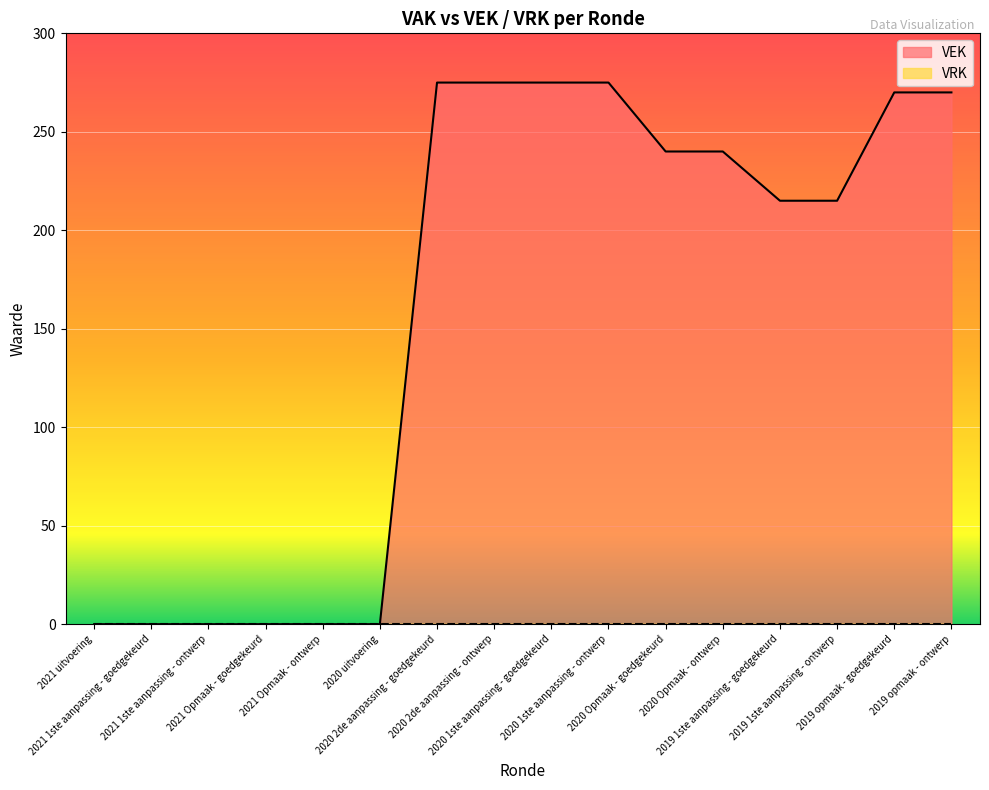

Count the number of data series in this chart.

2